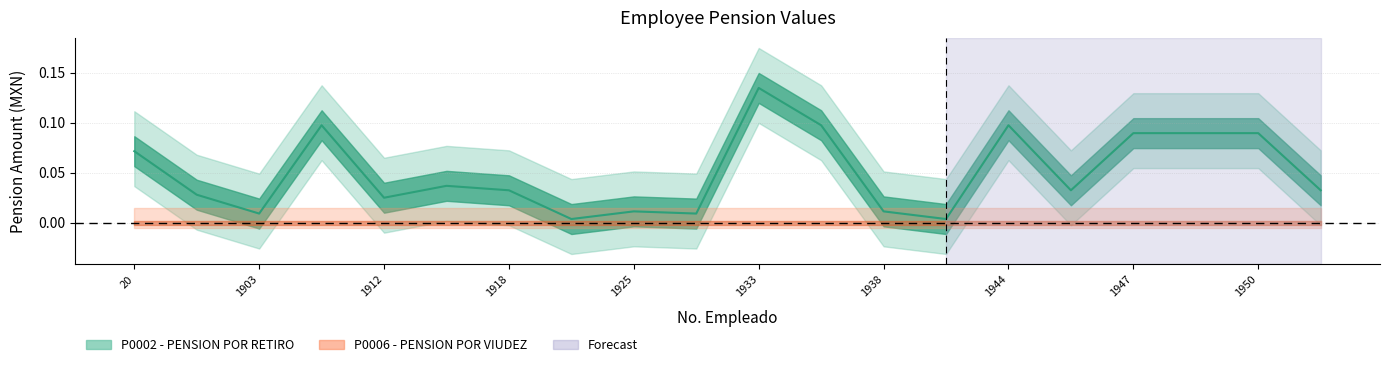

Where is the first local maximum?

1908